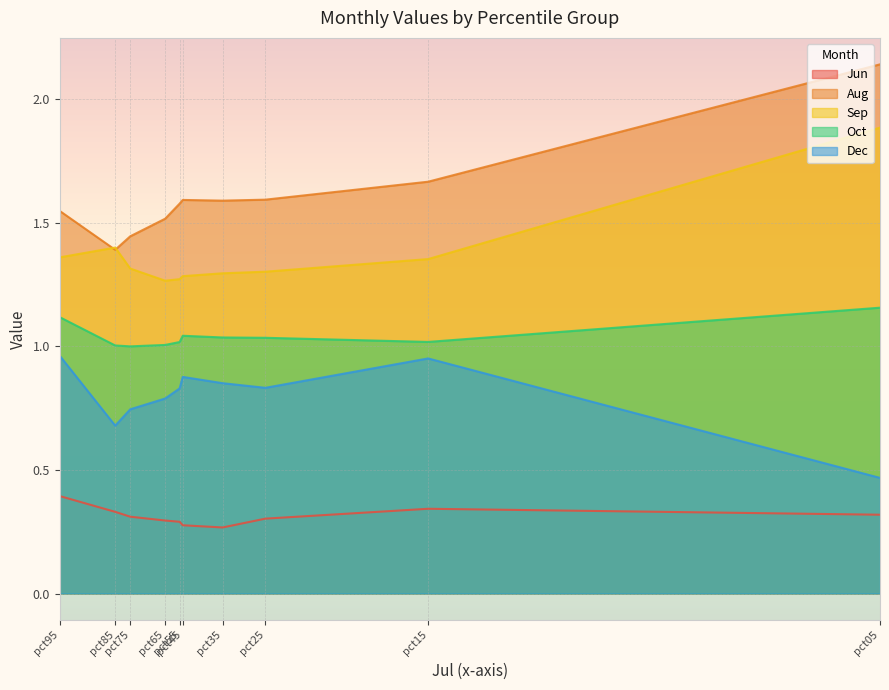

How many data points does each series have?

10